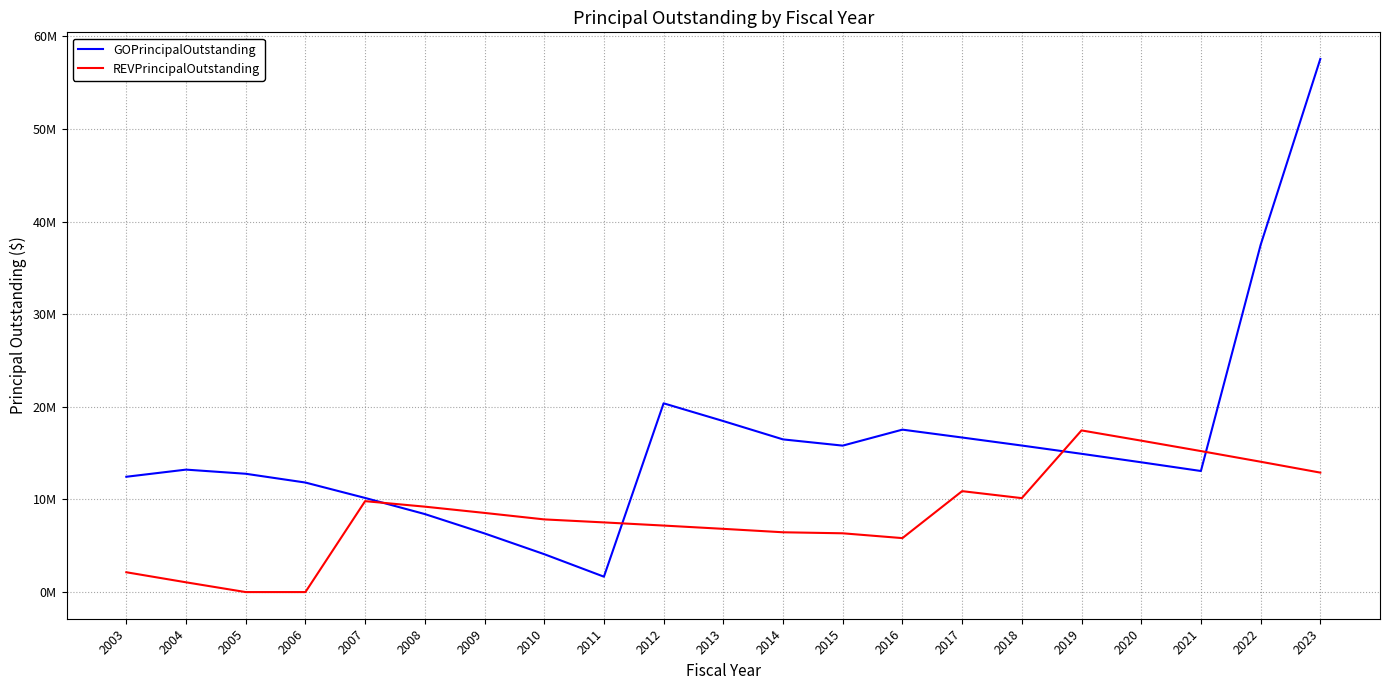

Is it true that REVPrincipalOutstanding equals 3691854.0 at 2021?

False